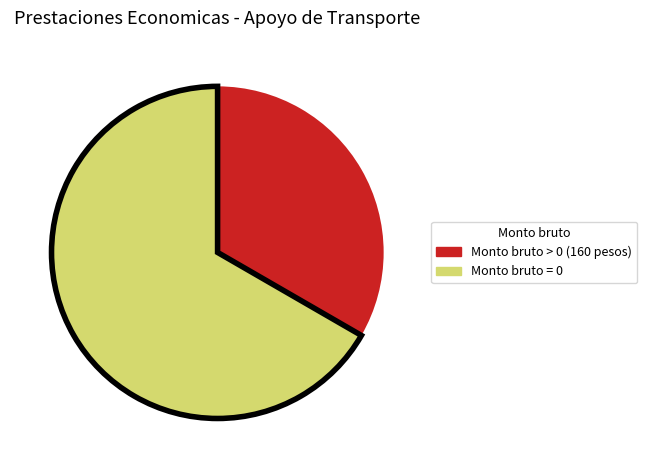

Count the number of slices in the pie.

2